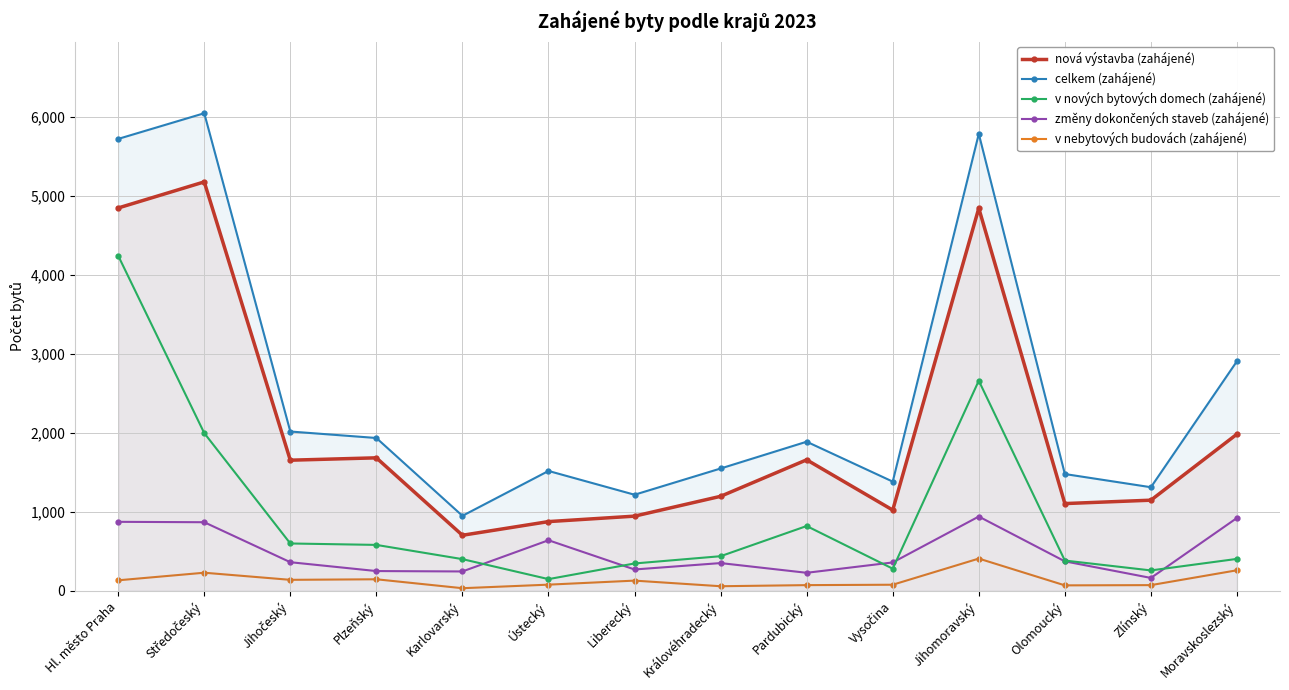

What is the maximum value for celkem (zahájené)?

6045